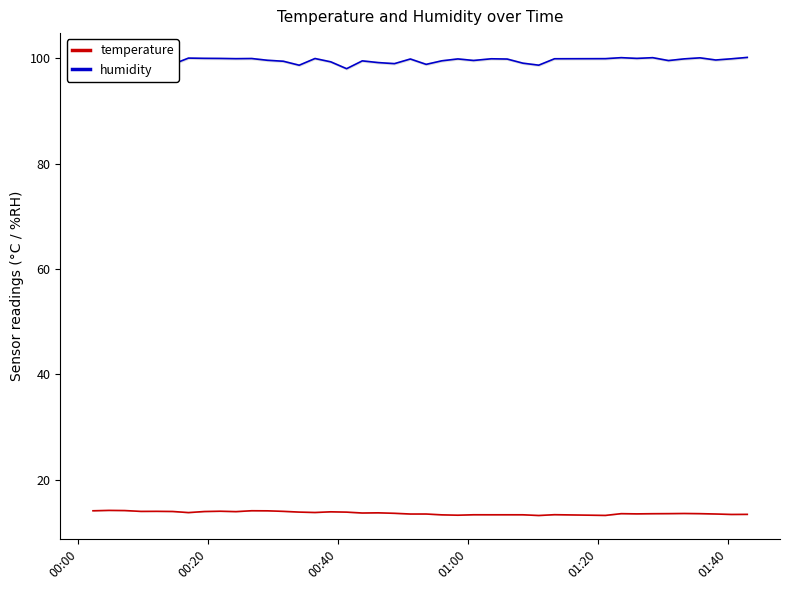

How many data points does each series have?

40